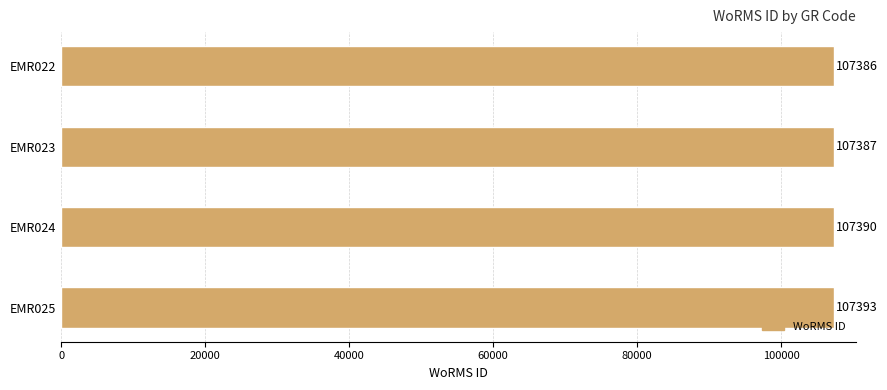

Rank the categories by value from lowest to highest.

EMR022, EMR023, EMR024, EMR025